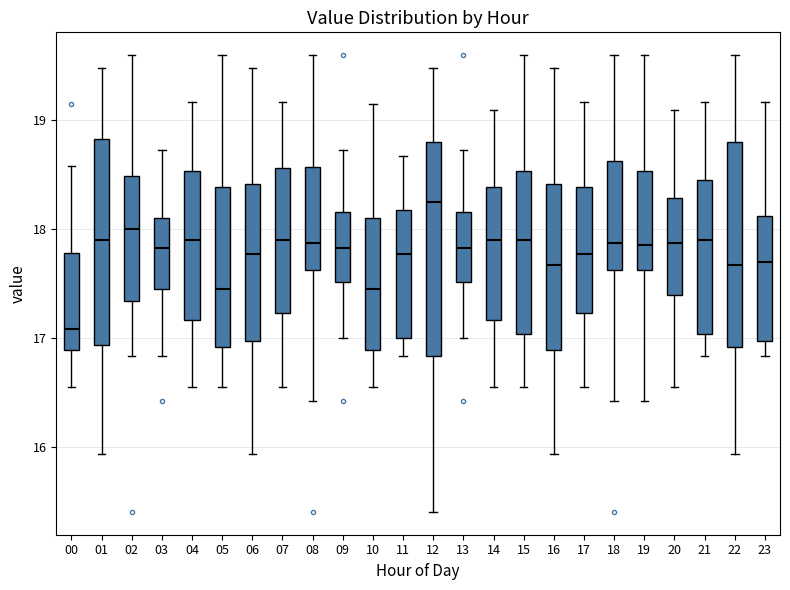

Where is the lower edge of the box at x = 14 on the y-axis? The values are not printed on the chart, so give them approximately, as read against the axis.

17.2